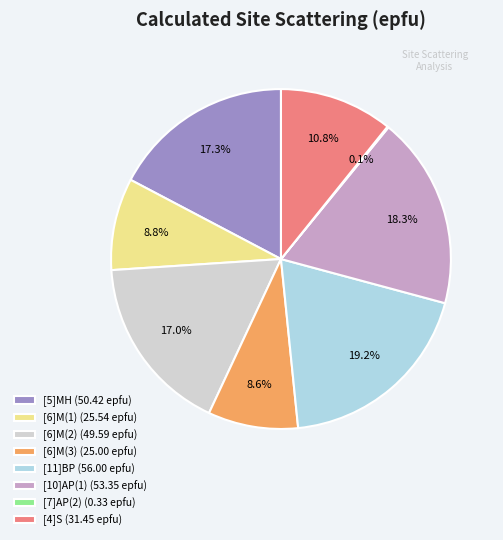

What percentage do [6]M(3) and [5]MH together represent?

25.9%